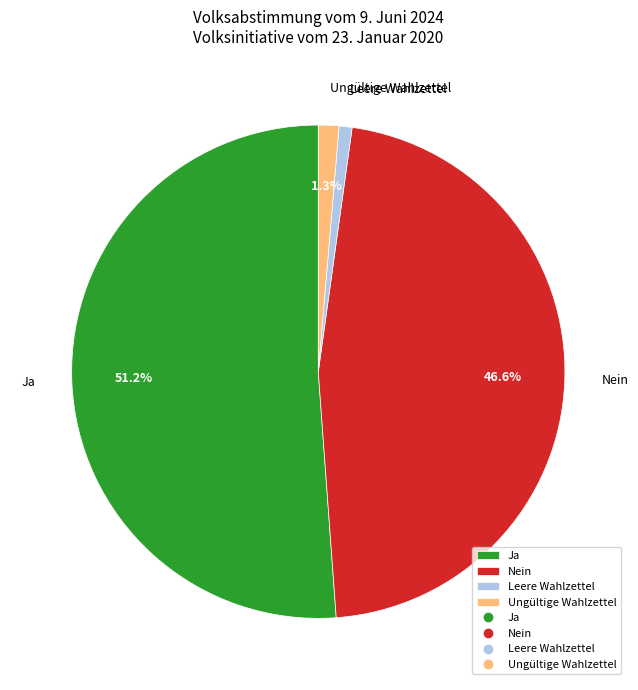

How many slices are in this pie chart?

4